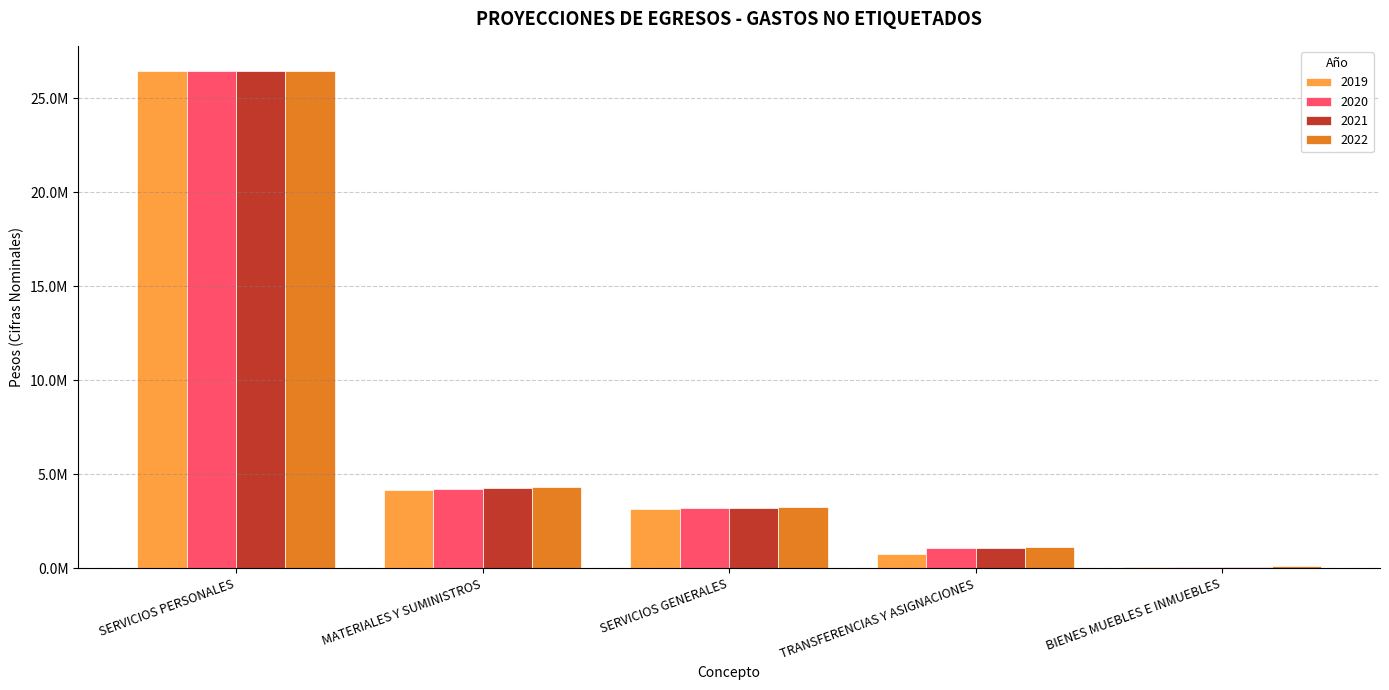

Where does the 2022 series first go above 3286836?

SERVICIOS PERSONALES